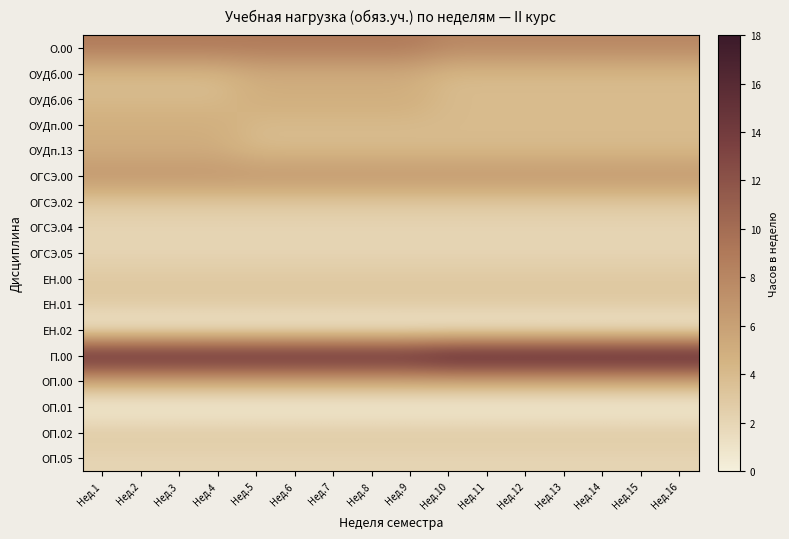

Reading left to right, extract all data points from this chart.

О.00: Нед.1=9	Нед.2=9	Нед.3=9	Нед.4=9	Нед.5=9	Нед.6=9	Нед.7=9	Нед.8=9	Нед.9=9	Нед.10=8	Нед.11=8	Нед.12=8	Нед.13=8	Нед.14=8	Нед.15=8	Нед.16=8
ОУДб.00: Нед.1=4	Нед.2=4	Нед.3=4	Нед.4=4	Нед.5=5	Нед.6=5	Нед.7=5	Нед.8=5	Нед.9=5	Нед.10=4	Нед.11=4	Нед.12=4	Нед.13=4	Нед.14=4	Нед.15=4	Нед.16=4
ОУДб.06: Нед.1=4	Нед.2=4	Нед.3=4	Нед.4=4	Нед.5=5	Нед.6=5	Нед.7=5	Нед.8=5	Нед.9=5	Нед.10=4	Нед.11=4	Нед.12=4	Нед.13=4	Нед.14=4	Нед.15=4	Нед.16=4
ОУДп.00: Нед.1=5	Нед.2=5	Нед.3=5	Нед.4=5	Нед.5=4	Нед.6=4	Нед.7=4	Нед.8=4	Нед.9=4	Нед.10=4	Нед.11=4	Нед.12=4	Нед.13=4	Нед.14=4	Нед.15=4	Нед.16=4
ОУДп.13: Нед.1=5	Нед.2=5	Нед.3=5	Нед.4=5	Нед.5=4	Нед.6=4	Нед.7=4	Нед.8=4	Нед.9=4	Нед.10=4	Нед.11=4	Нед.12=4	Нед.13=4	Нед.14=4	Нед.15=4	Нед.16=4
ОГСЭ.00: Нед.1=7	Нед.2=7	Нед.3=7	Нед.4=7	Нед.5=7	Нед.6=7	Нед.7=7	Нед.8=7	Нед.9=7	Нед.10=7	Нед.11=7	Нед.12=7	Нед.13=7	Нед.14=7	Нед.15=7	Нед.16=7
ОГСЭ.02: Нед.1=3	Нед.2=3	Нед.3=3	Нед.4=3	Нед.5=3	Нед.6=3	Нед.7=3	Нед.8=3	Нед.9=3	Нед.10=3	Нед.11=3	Нед.12=3	Нед.13=3	Нед.14=3	Нед.15=3	Нед.16=3
ОГСЭ.04: Нед.1=2	Нед.2=2	Нед.3=2	Нед.4=2	Нед.5=2	Нед.6=2	Нед.7=2	Нед.8=2	Нед.9=2	Нед.10=2	Нед.11=2	Нед.12=2	Нед.13=2	Нед.14=2	Нед.15=2	Нед.16=2
ОГСЭ.05: Нед.1=2	Нед.2=2	Нед.3=2	Нед.4=2	Нед.5=2	Нед.6=2	Нед.7=2	Нед.8=2	Нед.9=2	Нед.10=2	Нед.11=2	Нед.12=2	Нед.13=2	Нед.14=2	Нед.15=2	Нед.16=2
ЕН.00: Нед.1=3	Нед.2=3	Нед.3=3	Нед.4=3	Нед.5=3	Нед.6=3	Нед.7=3	Нед.8=3	Нед.9=3	Нед.10=3	Нед.11=3	Нед.12=3	Нед.13=3	Нед.14=3	Нед.15=3	Нед.16=3
ЕН.01: Нед.1=3	Нед.2=3	Нед.3=3	Нед.4=3	Нед.5=3	Нед.6=3	Нед.7=3	Нед.8=3	Нед.9=3	Нед.10=3	Нед.11=3	Нед.12=3	Нед.13=3	Нед.14=3	Нед.15=3	Нед.16=3
ЕН.02: Нед.1=0	Нед.2=0	Нед.3=0	Нед.4=0	Нед.5=0	Нед.6=0	Нед.7=0	Нед.8=0	Нед.9=0	Нед.10=0	Нед.11=0	Нед.12=0	Нед.13=0	Нед.14=0	Нед.15=0	Нед.16=0
П.00: Нед.1=17	Нед.2=17	Нед.3=17	Нед.4=17	Нед.5=17	Нед.6=17	Нед.7=17	Нед.8=17	Нед.9=17	Нед.10=18	Нед.11=18	Нед.12=18	Нед.13=18	Нед.14=18	Нед.15=18	Нед.16=18
ОП.00: Нед.1=5	Нед.2=5	Нед.3=5	Нед.4=5	Нед.5=5	Нед.6=5	Нед.7=5	Нед.8=5	Нед.9=5	Нед.10=5	Нед.11=5	Нед.12=5	Нед.13=5	Нед.14=5	Нед.15=5	Нед.16=5
ОП.01: Нед.1=0	Нед.2=0	Нед.3=0	Нед.4=0	Нед.5=0	Нед.6=0	Нед.7=0	Нед.8=0	Нед.9=0	Нед.10=0	Нед.11=0	Нед.12=0	Нед.13=0	Нед.14=0	Нед.15=0	Нед.16=0
ОП.02: Нед.1=3	Нед.2=3	Нед.3=3	Нед.4=3	Нед.5=3	Нед.6=3	Нед.7=3	Нед.8=3	Нед.9=3	Нед.10=3	Нед.11=3	Нед.12=3	Нед.13=3	Нед.14=3	Нед.15=3	Нед.16=3
ОП.05: Нед.1=2	Нед.2=2	Нед.3=2	Нед.4=2	Нед.5=2	Нед.6=2	Нед.7=2	Нед.8=2	Нед.9=2	Нед.10=2	Нед.11=2	Нед.12=2	Нед.13=2	Нед.14=2	Нед.15=2	Нед.16=2